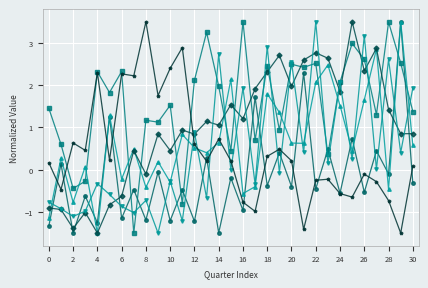

What is the greatest value displayed?

3.5